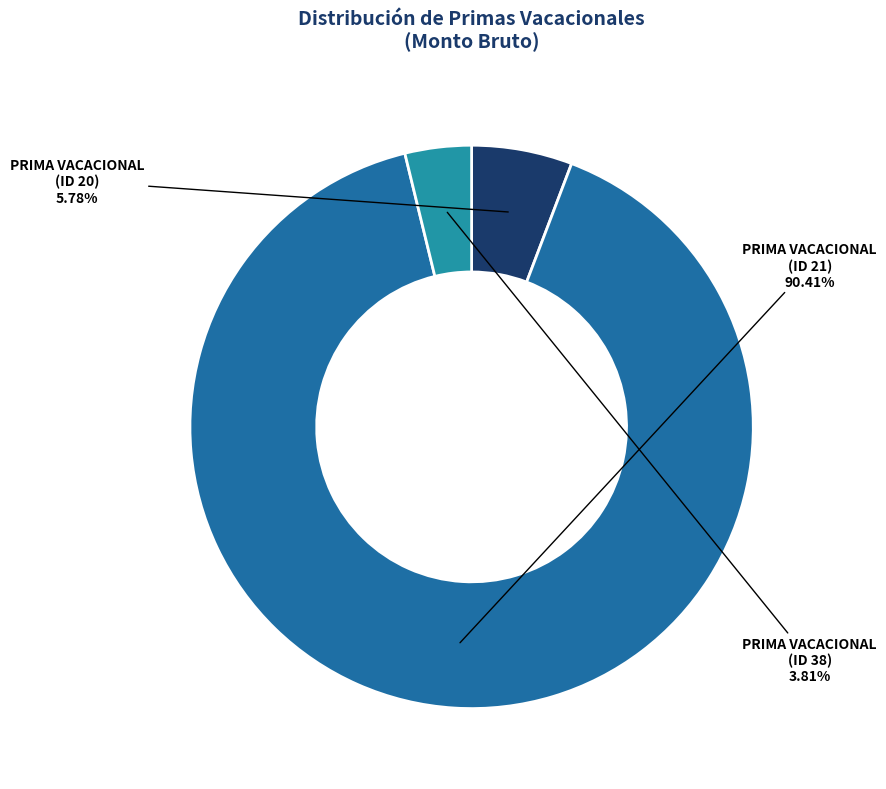

Is there a majority slice in this chart?

Yes